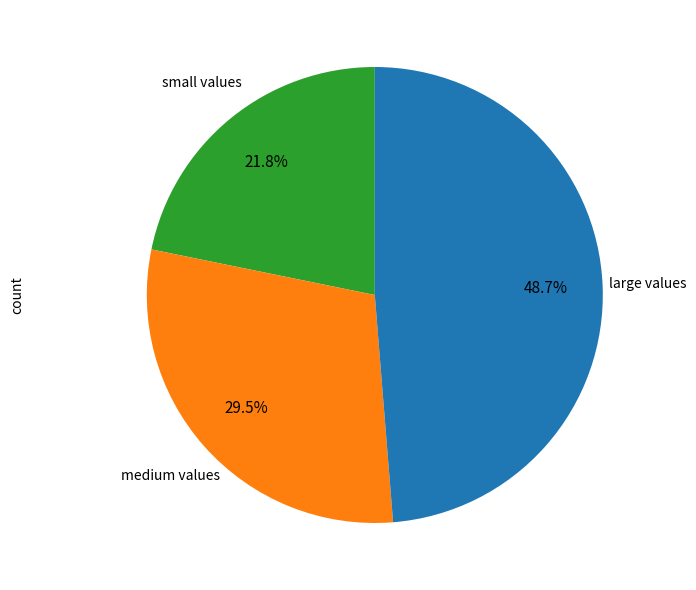

Is there a majority slice in this chart?

No